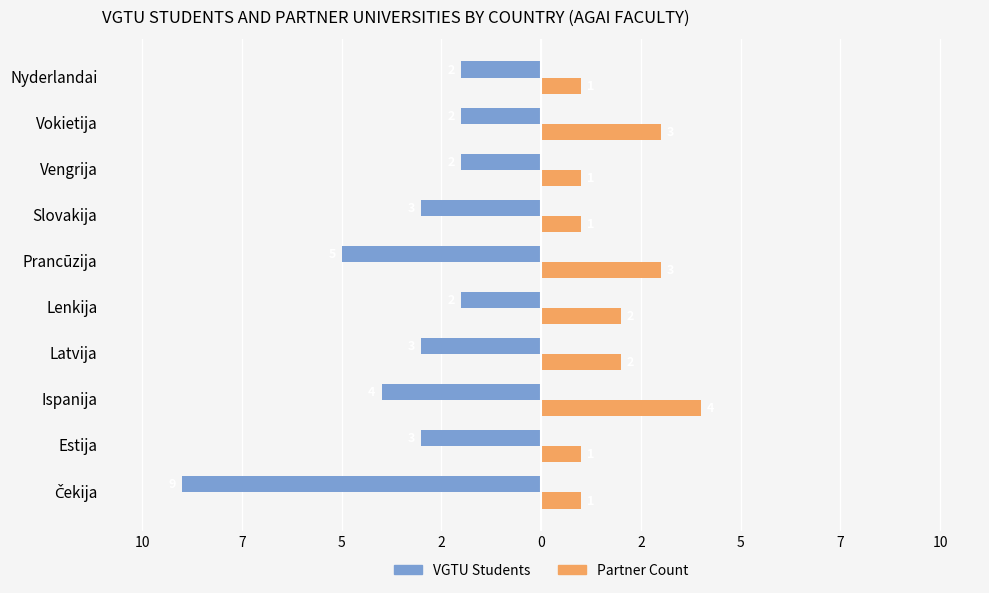

What are all the series names shown in the legend?

VGTU Students, Partner Count